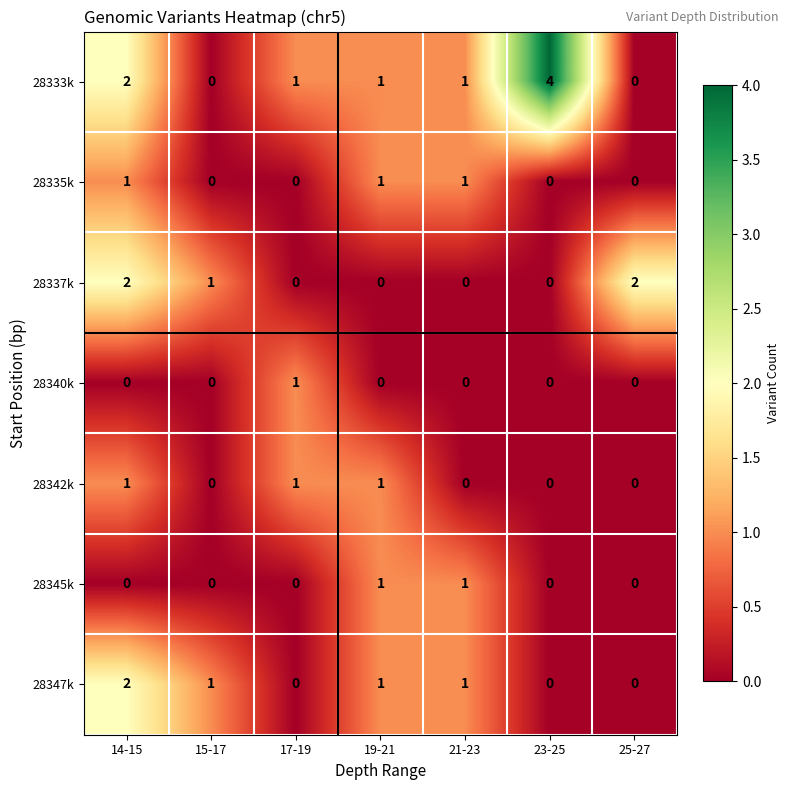

Is it true that 28340k equals 0 at 14-15?

True